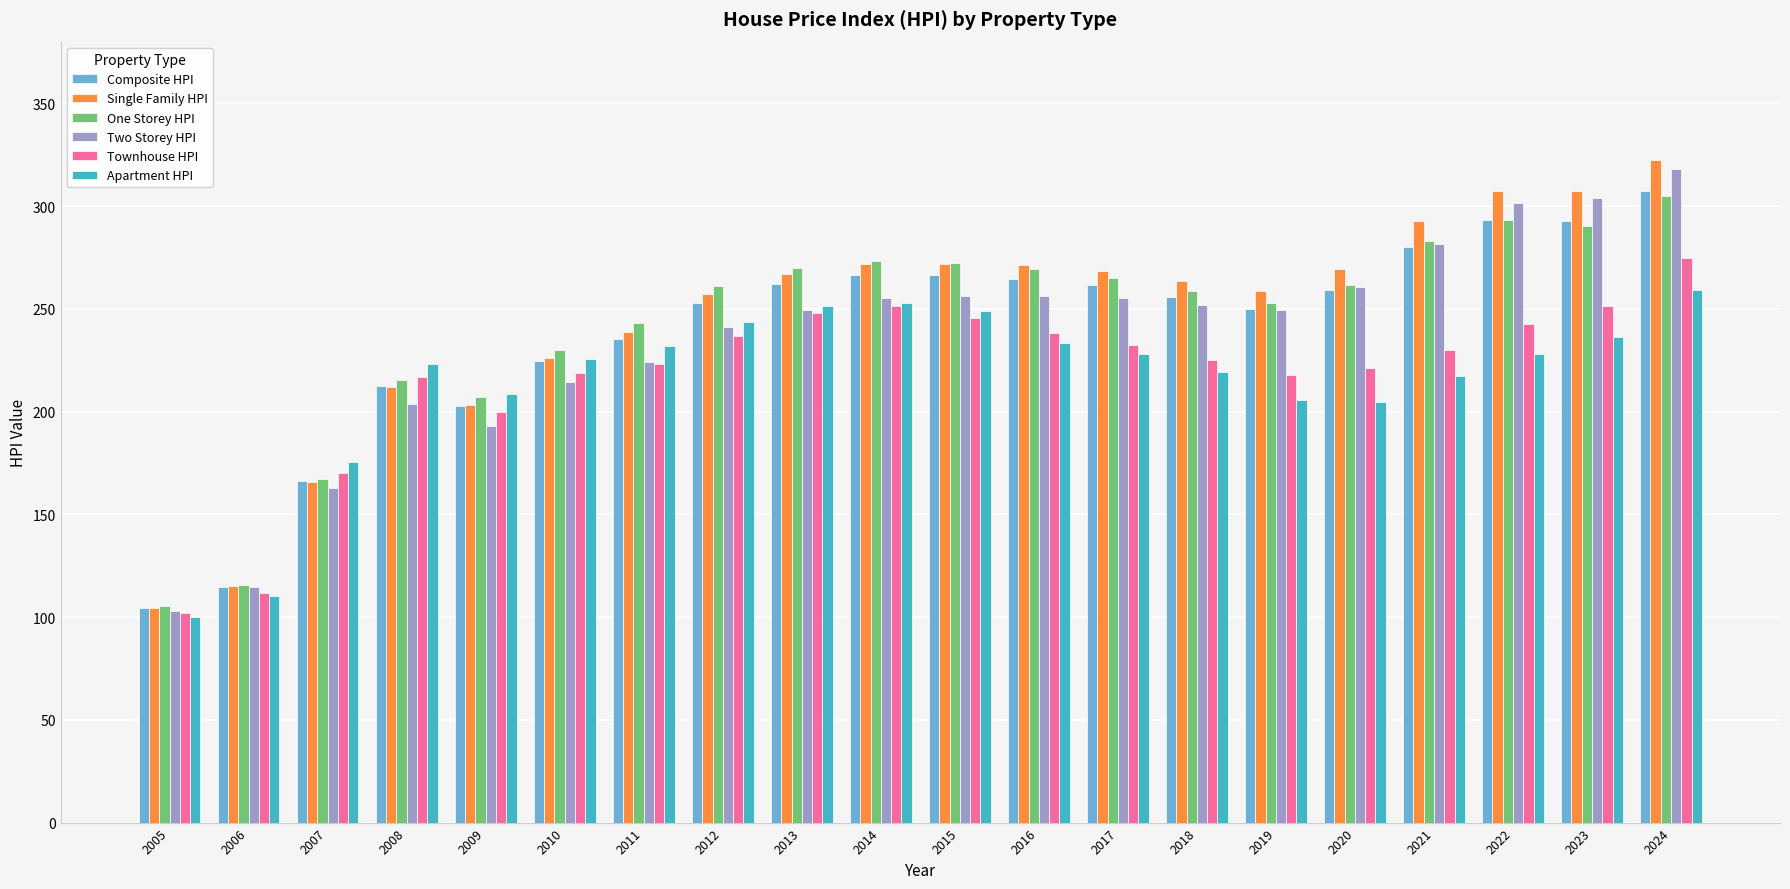

The value of Composite HPI at 2008 is 298.8. True or false?

False